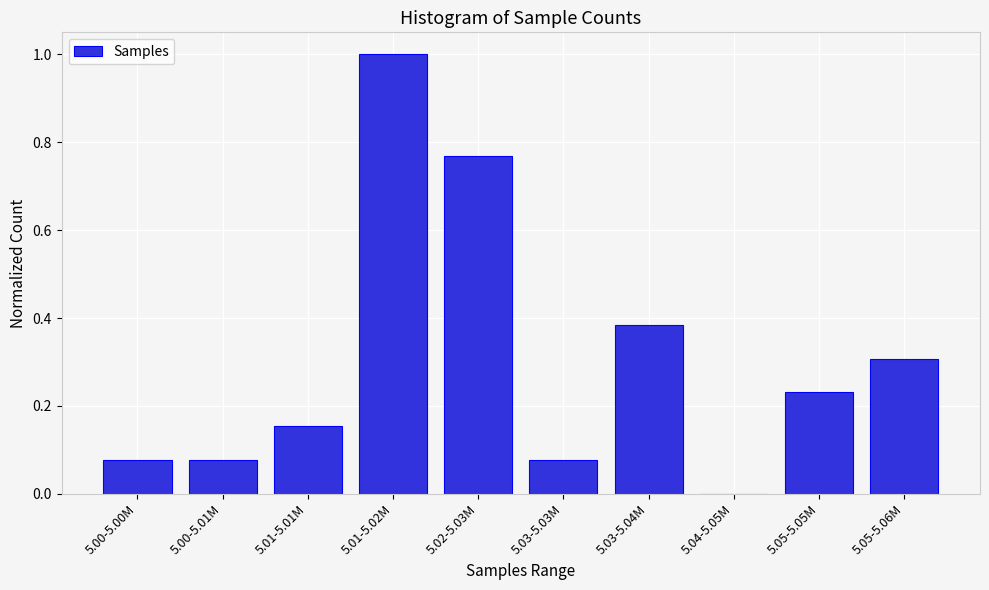

What is the change in value from 5.01-5.02M to 5.03-5.03M?

-0.9